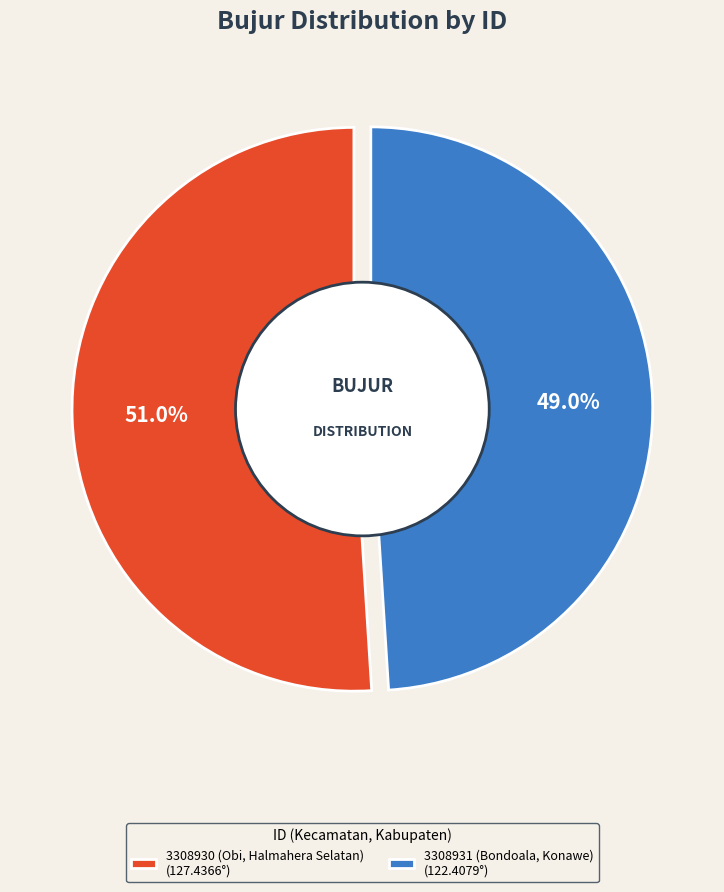

The 3308930 (Obi, Halmahera Selatan) slice represents 42% of the pie. True or false?

False